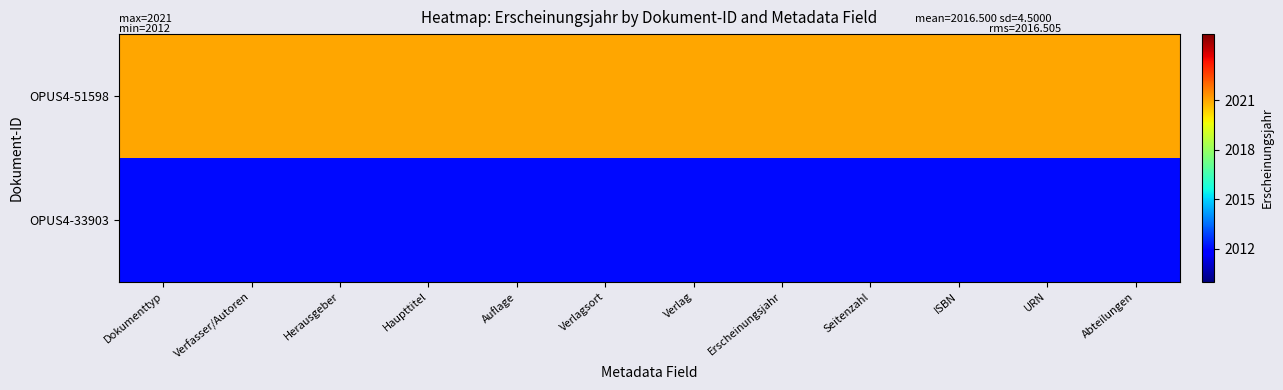

Which series has the widest spread of values?

OPUS4-51598